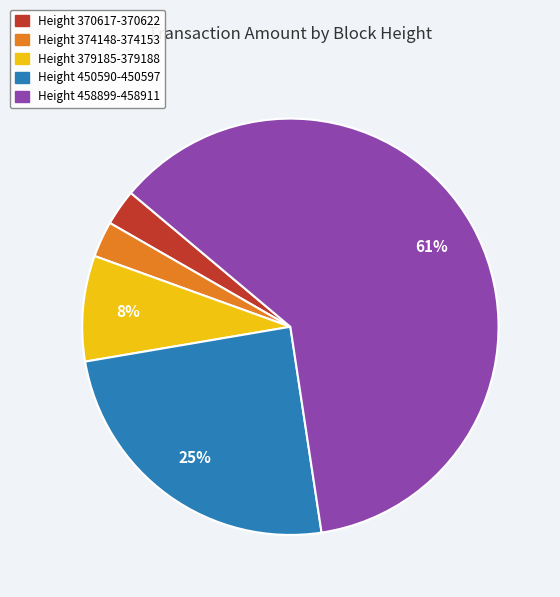

Between Height 374148-374153 and Height 458899-458911, which is larger?

Height 458899-458911